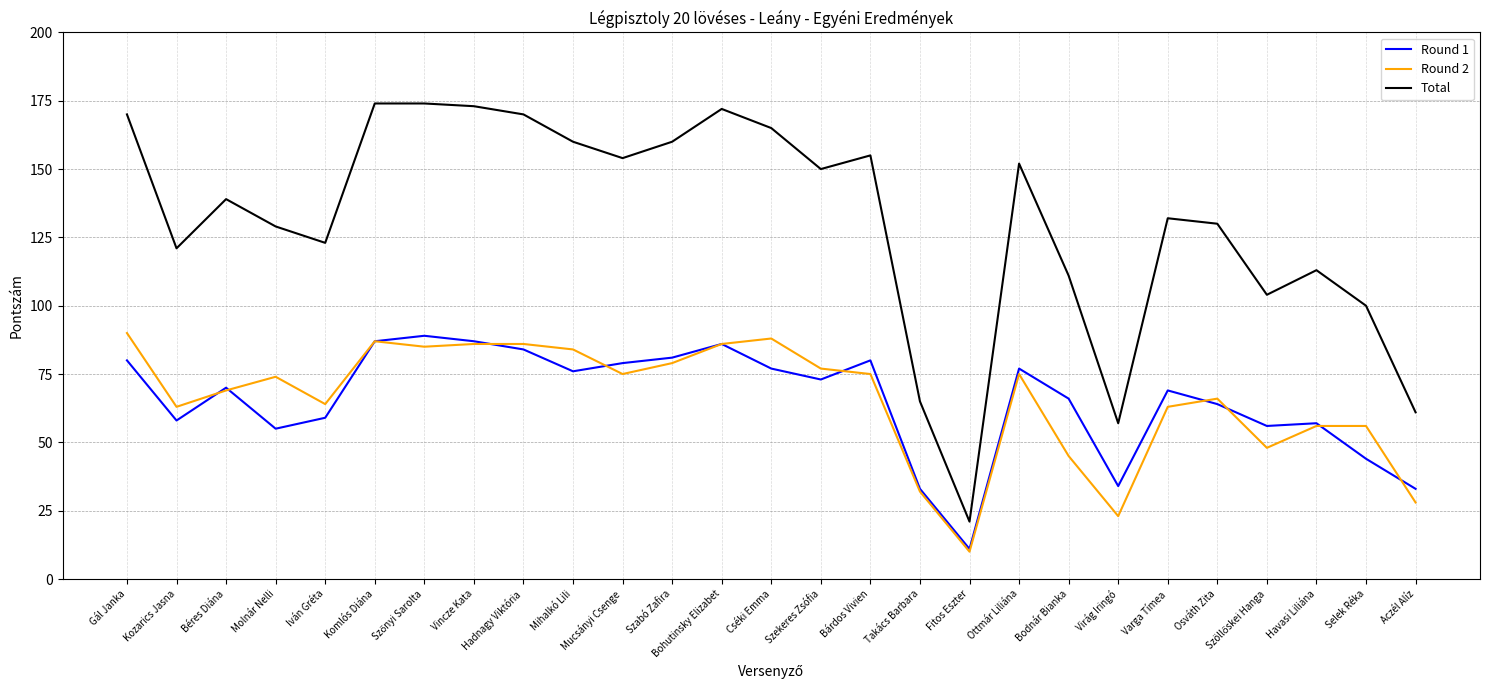

What is the difference between the second highest and minimum values in the Total series?

153